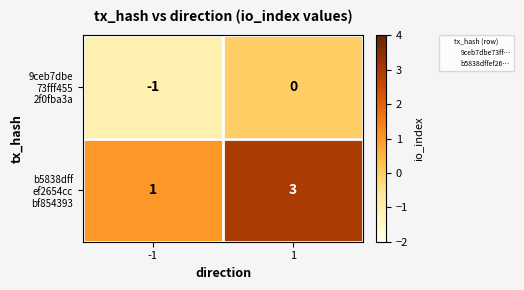

What is the total value across all series at 1?

3